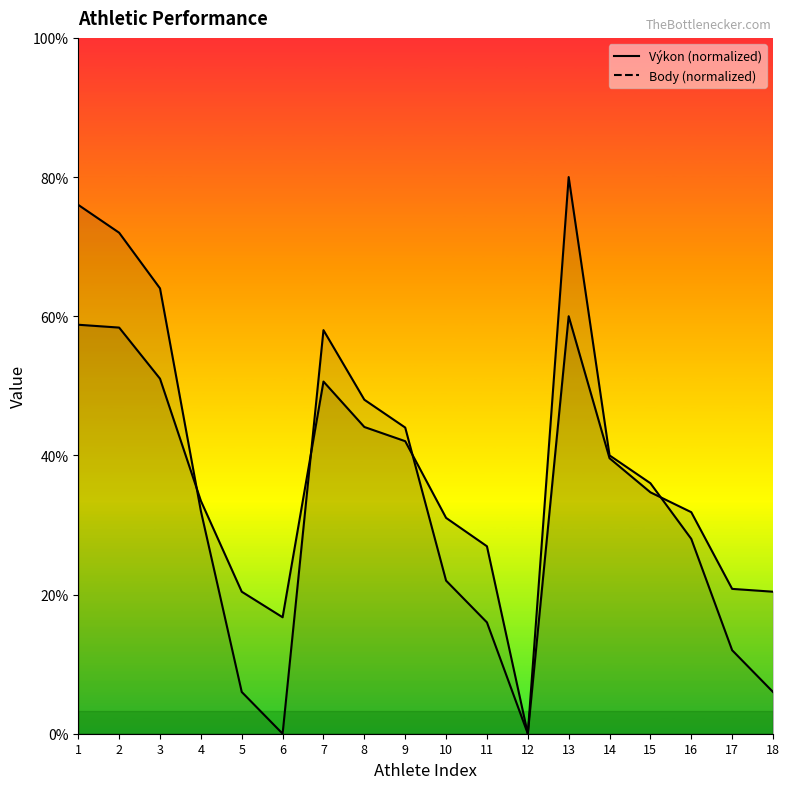

Which has a higher value, 15 or 14?

14